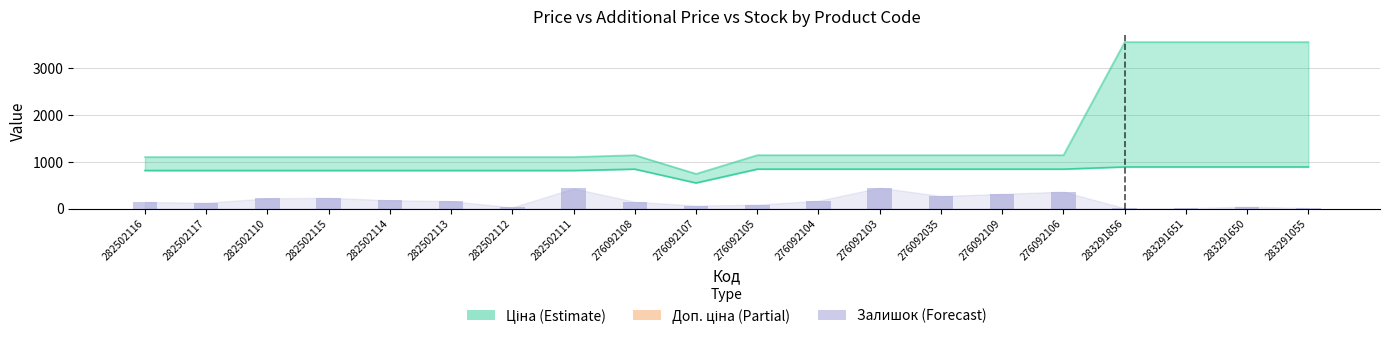

Are the bars horizontal?

No